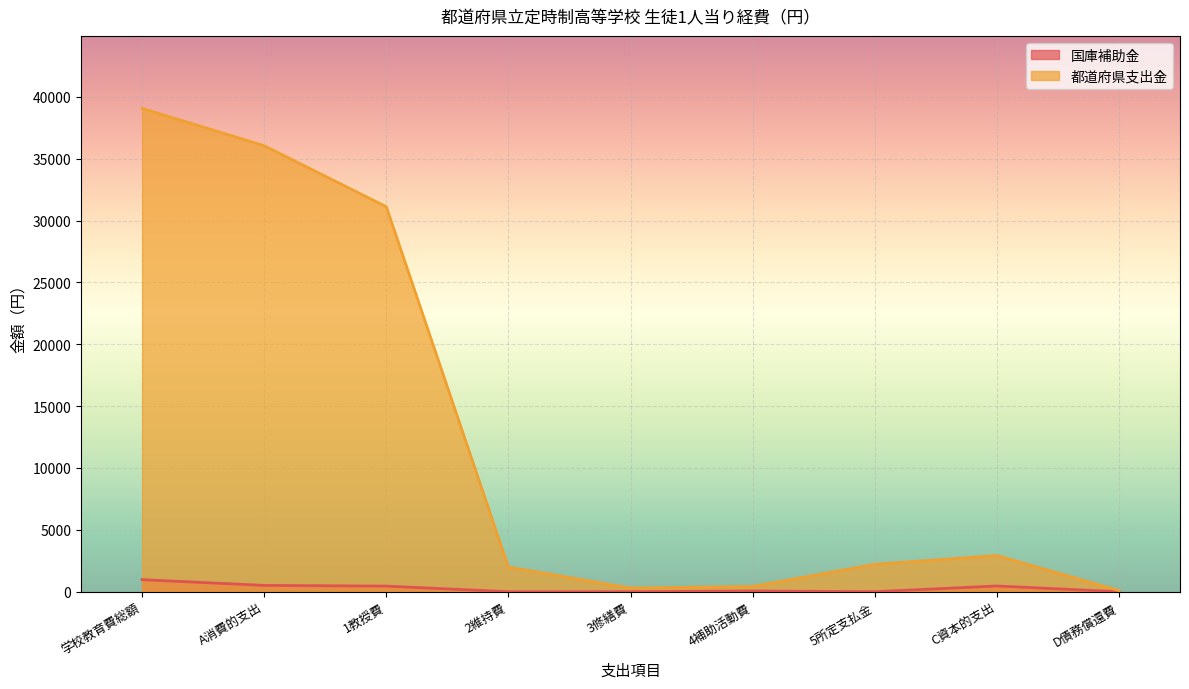

What position from the left is 学校教育費総額?

1